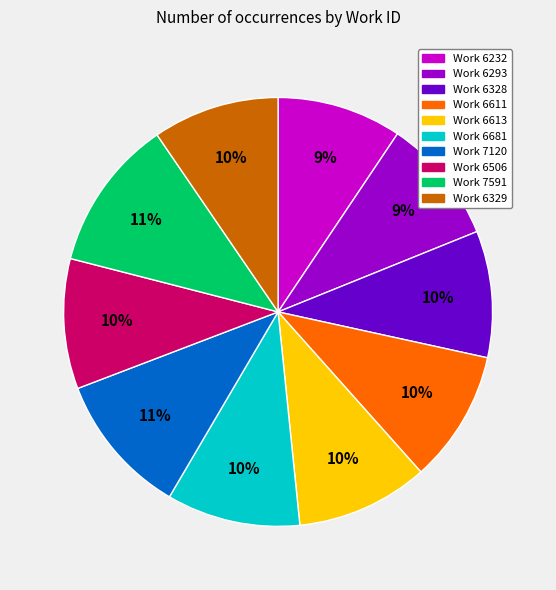

Which has a higher value, Work 7591 or Work 6329?

Work 7591